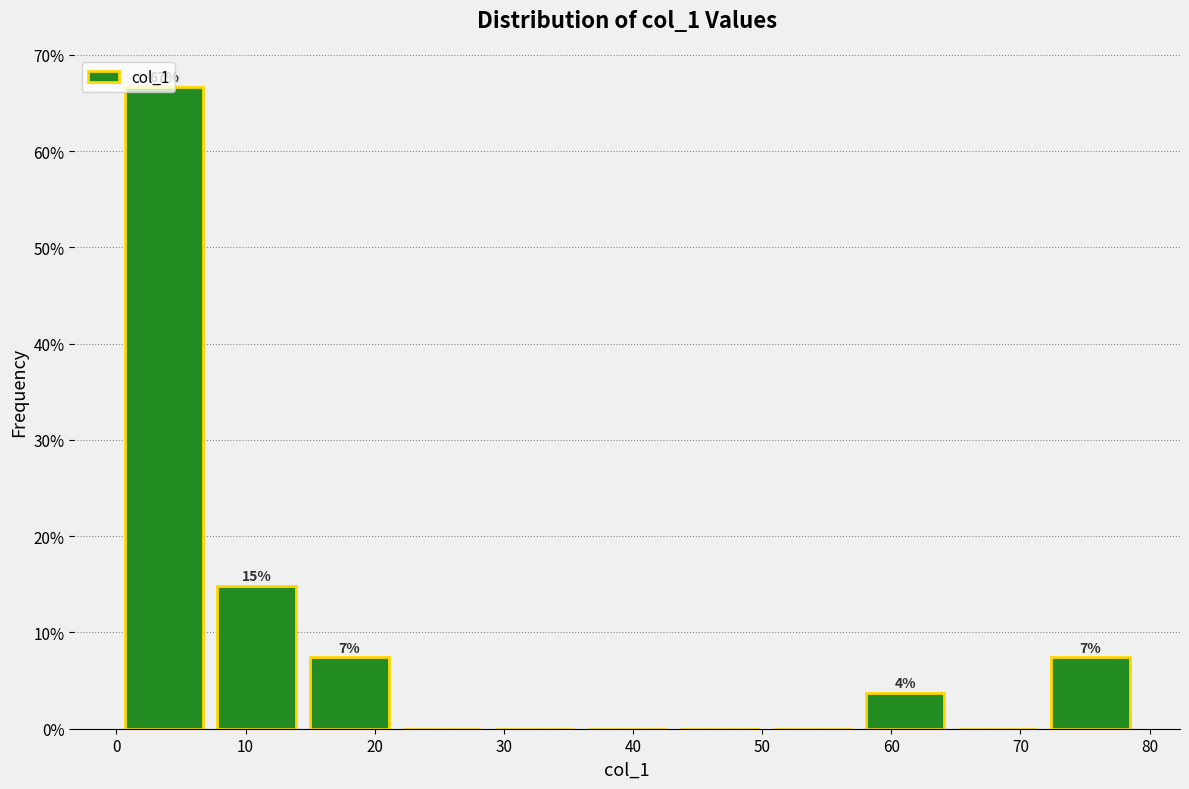

Over which range of the x-axis is the bar tallest?

0 to 7